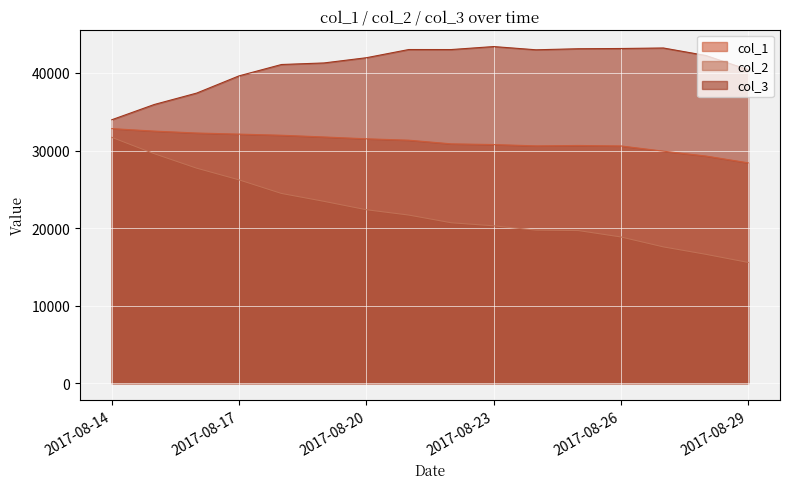

How many lines are shown in the chart?

3